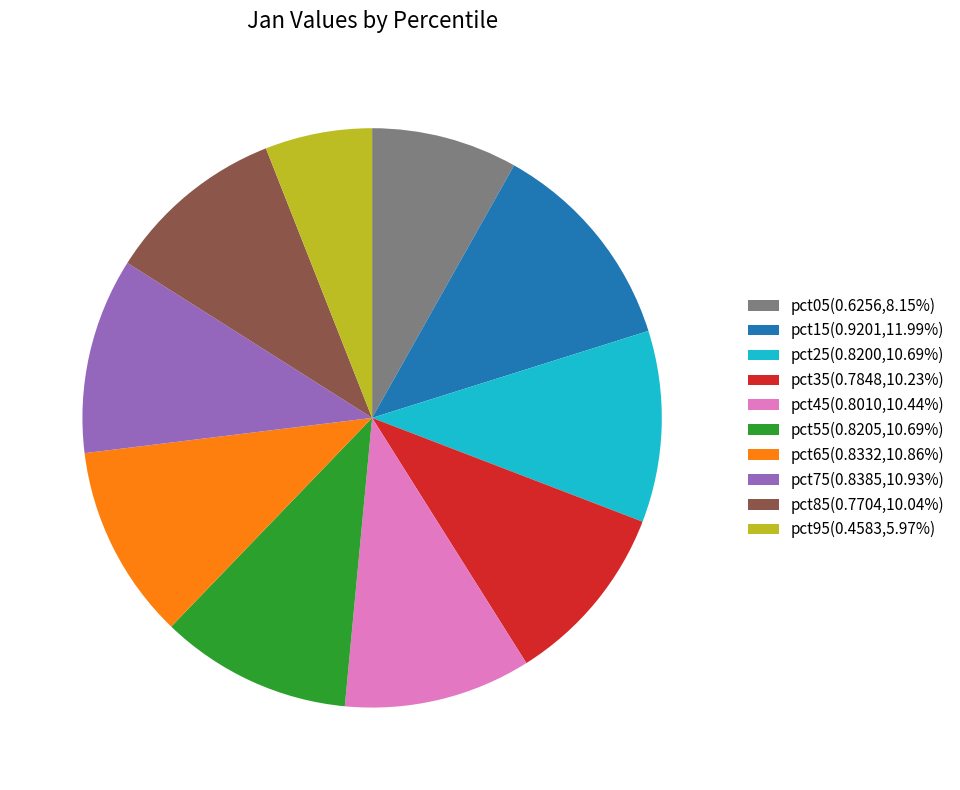

Which slice is the smallest?

pct95